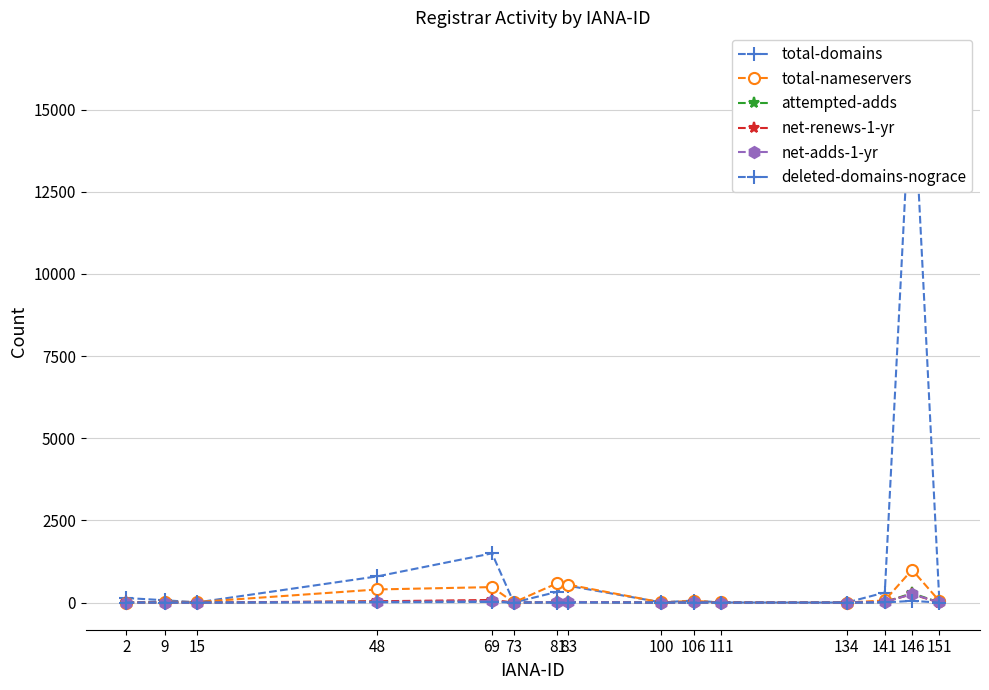

Between 48 and 81, which series saw the biggest shift?

total-domains